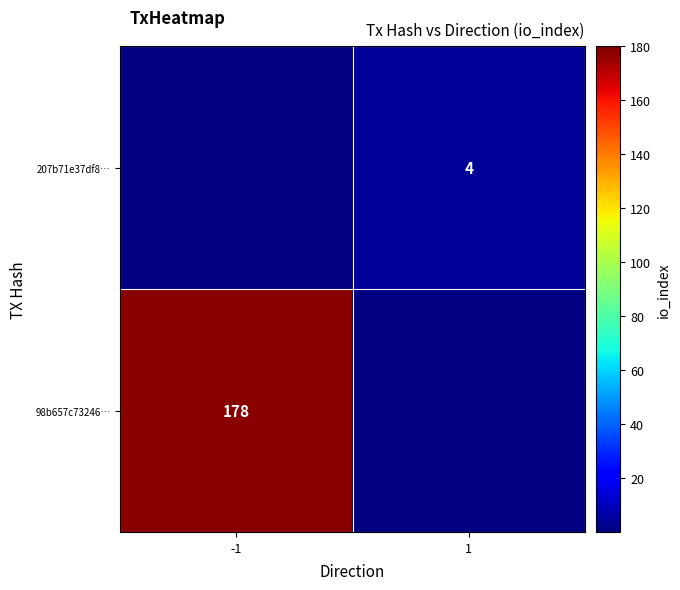

The value of 207b71e37df8… at 1 is 4. True or false?

True